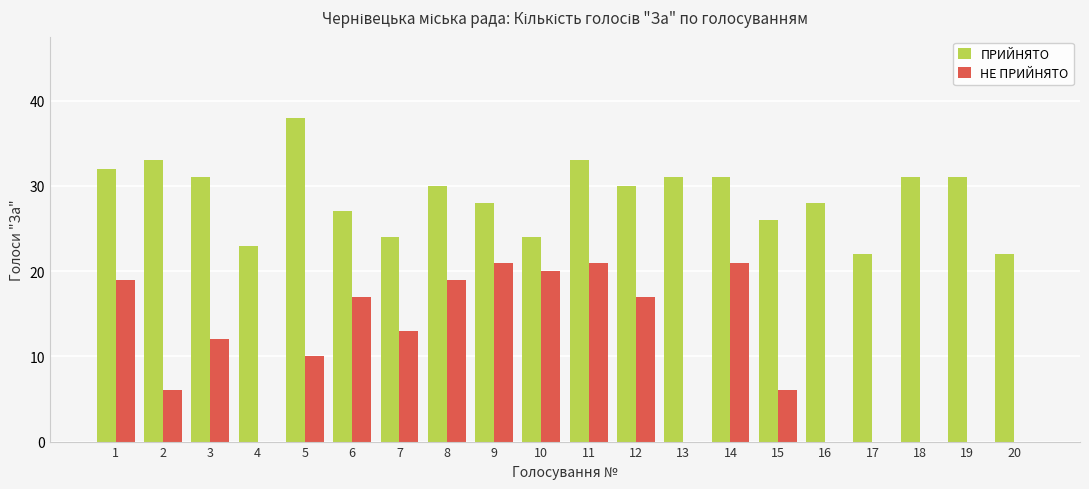

How many data points does each series have?

20